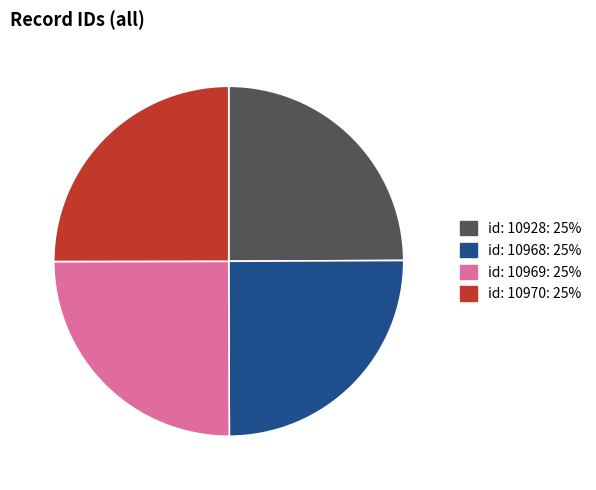

Is there any slice that represents more than half of the pie?

No